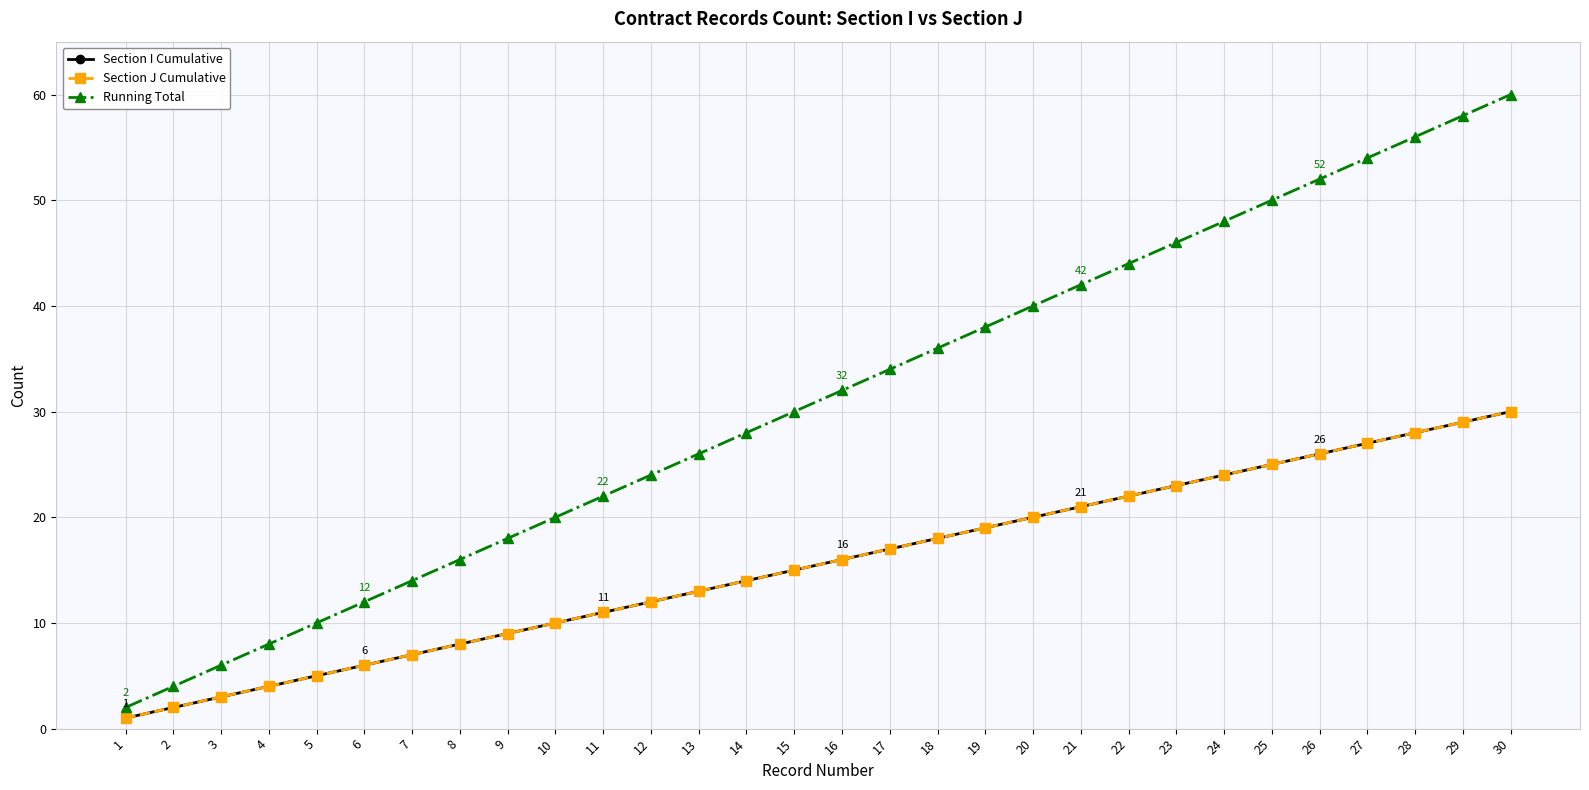

True or false: Section J Cumulative and Running Total intersect in this chart.

False